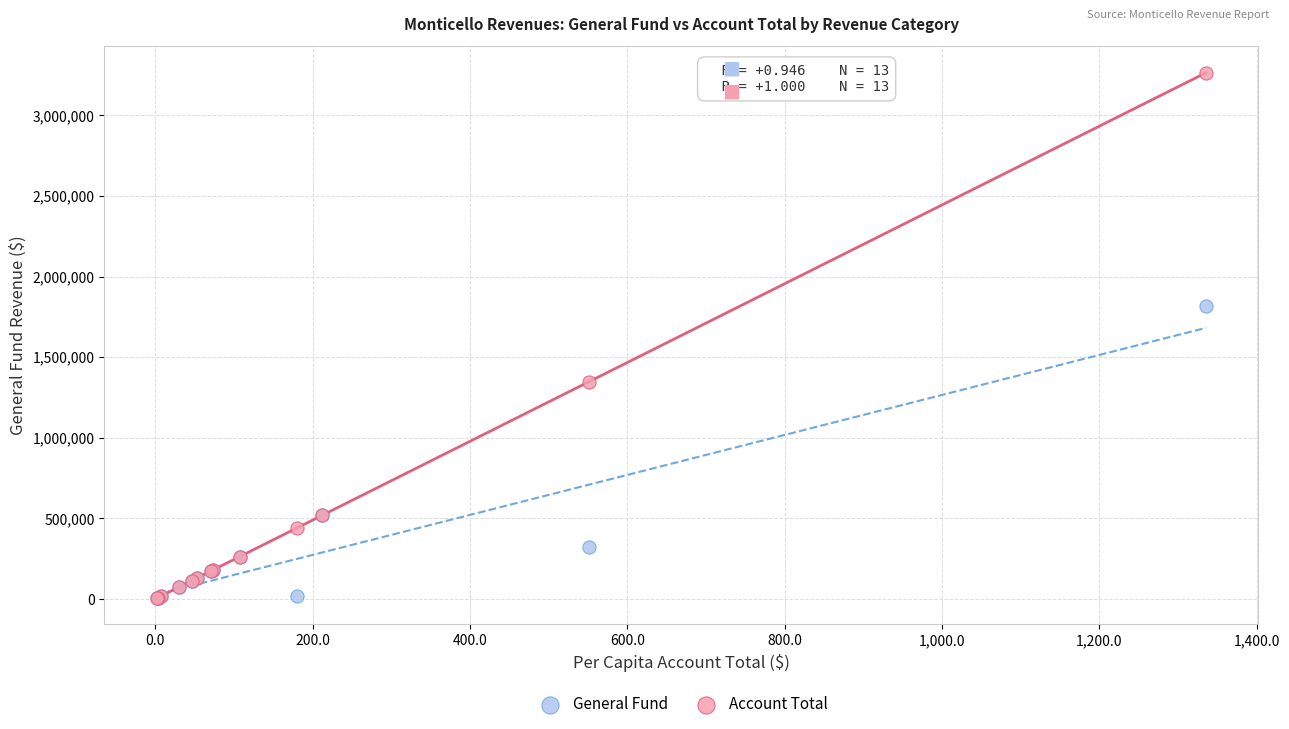

In the Account Total series, what Y value is closest to 1634573?

1347163